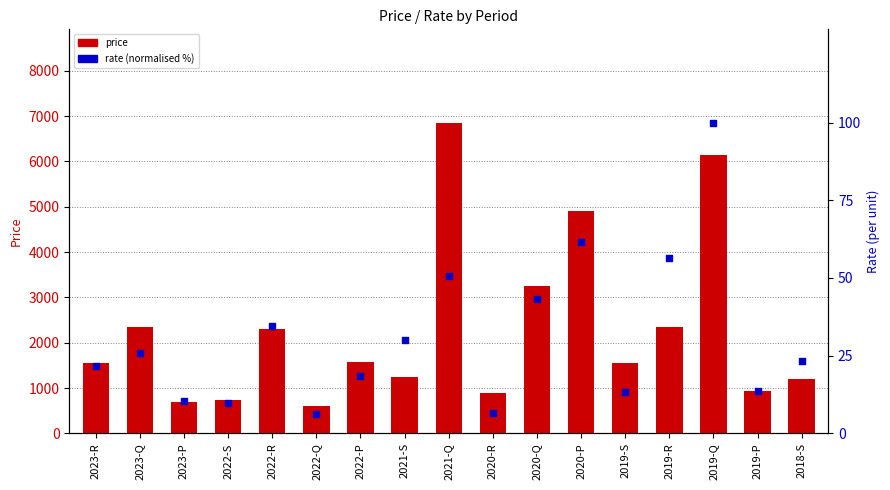

What is the total value across all series at 2020-P?

4961.5